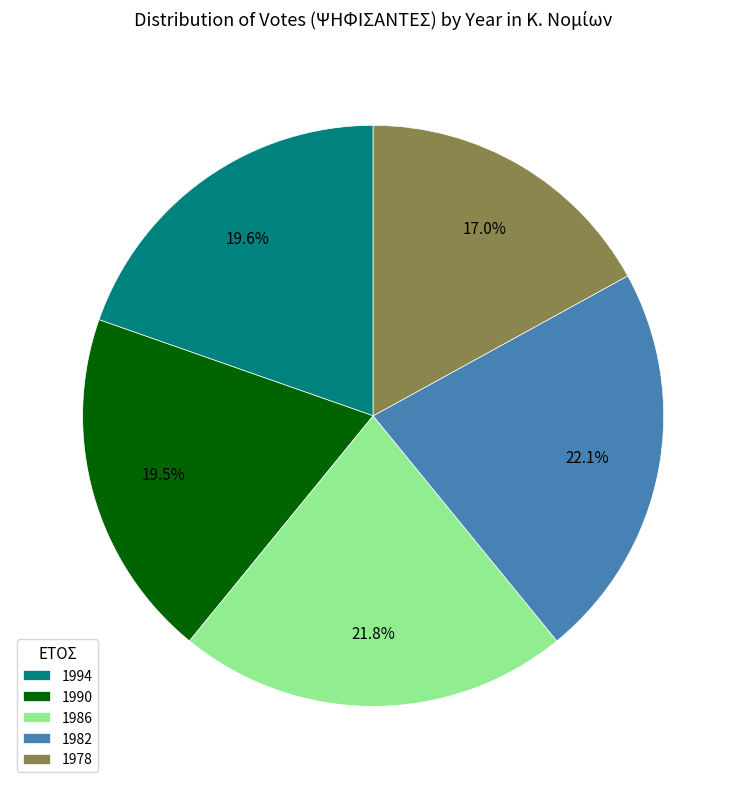

Is it true that 1994 is 20% of the pie?

True